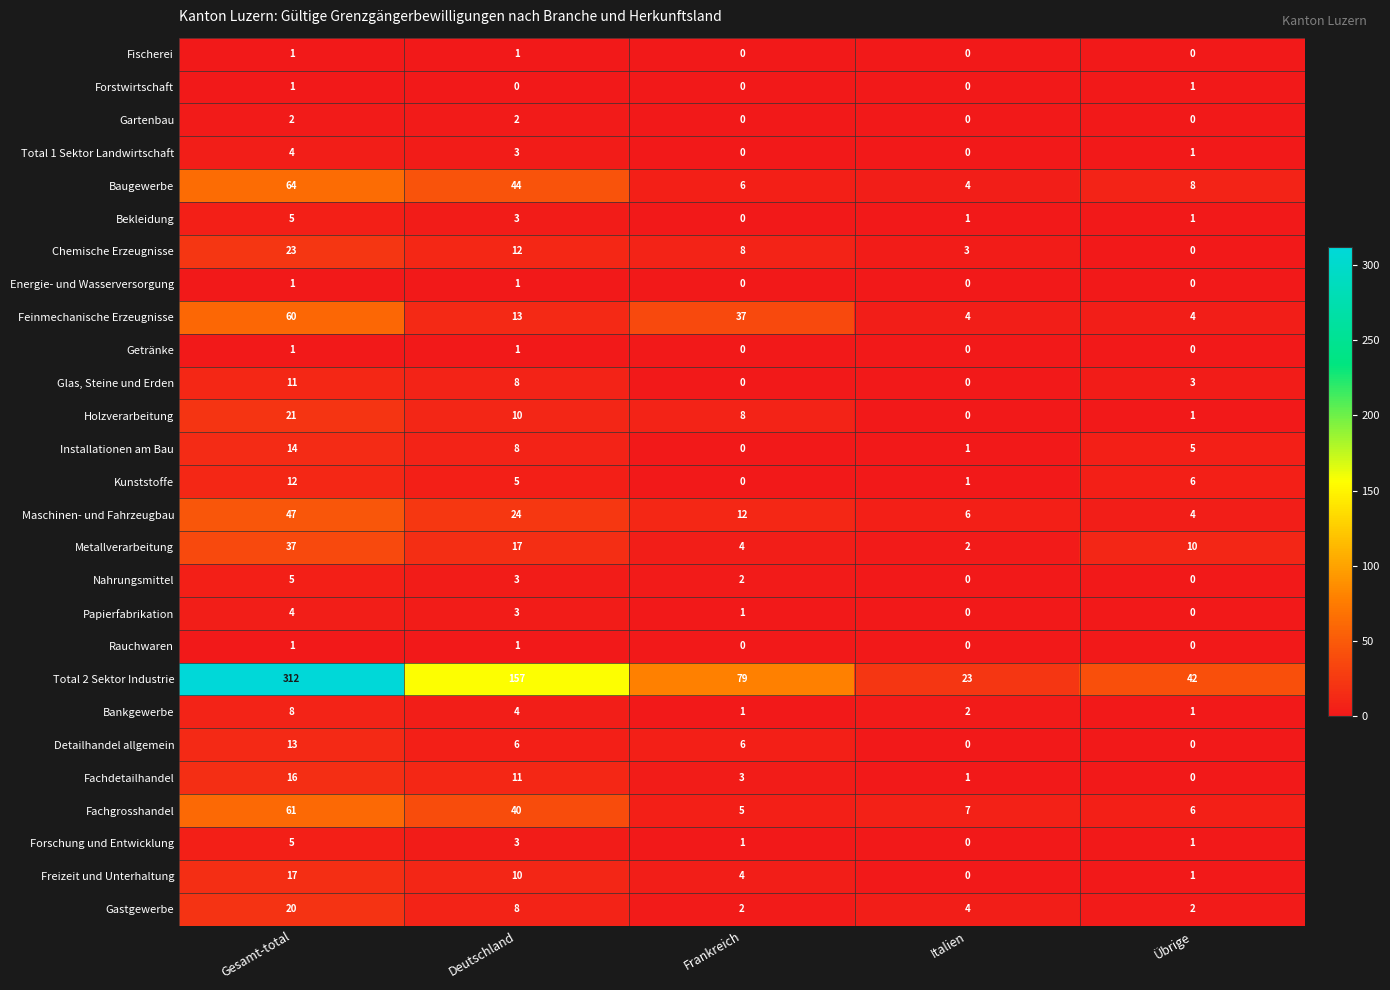

What is the sum of all Glas, Steine und Erden values?

22